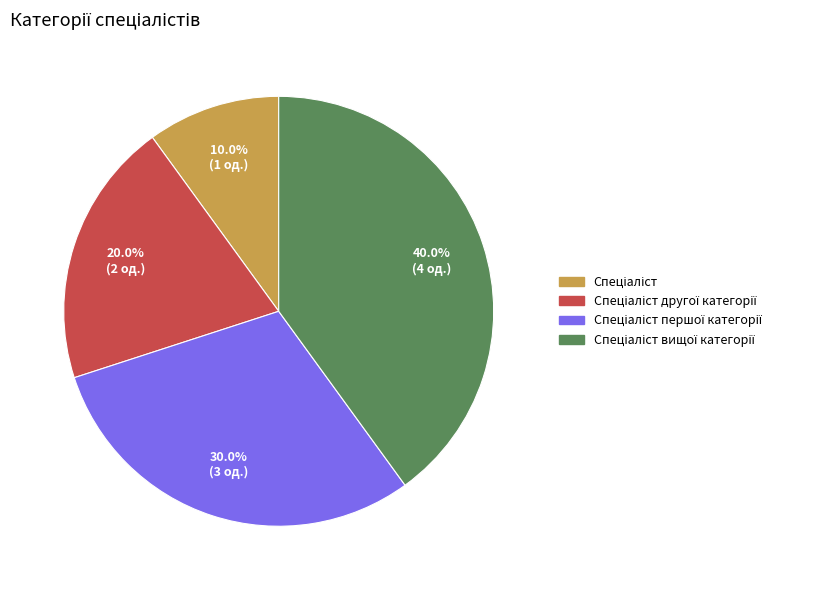

Is there a majority slice in this chart?

No